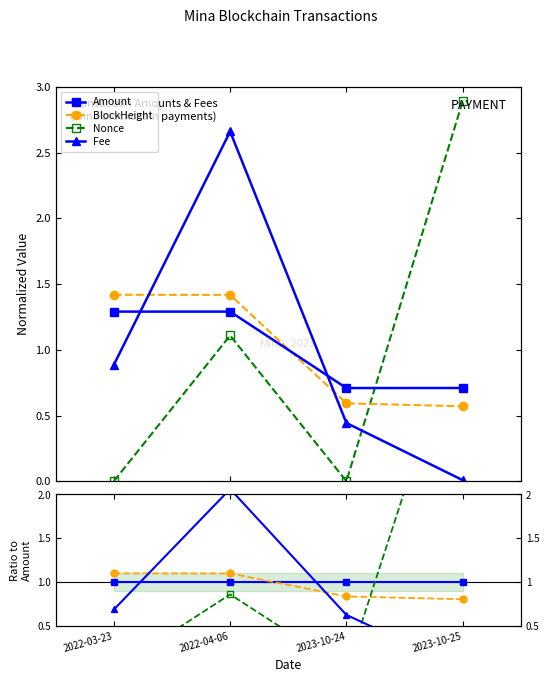

Is it true that Amount equals 1.0 at 2022-04-06?

True